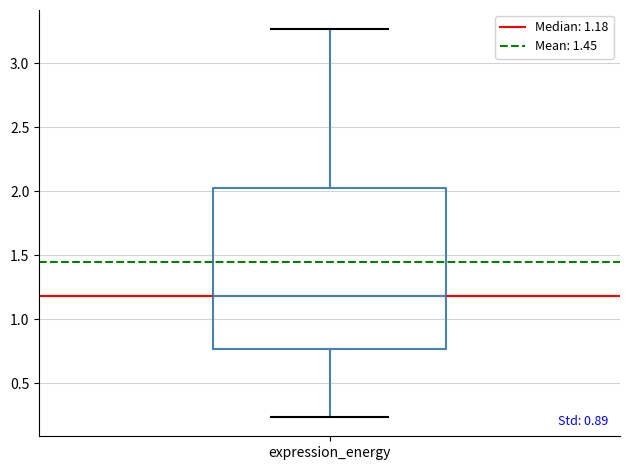

Transcribe this box plot: give where the median line is, the range the box spans, and where the two whiskers end, as read against the y-axis. The values are not printed on the chart, so give them approximately, as read against the axis.

median 1.20, box 0.75 to 2.05, whiskers 0.25 to 3.25